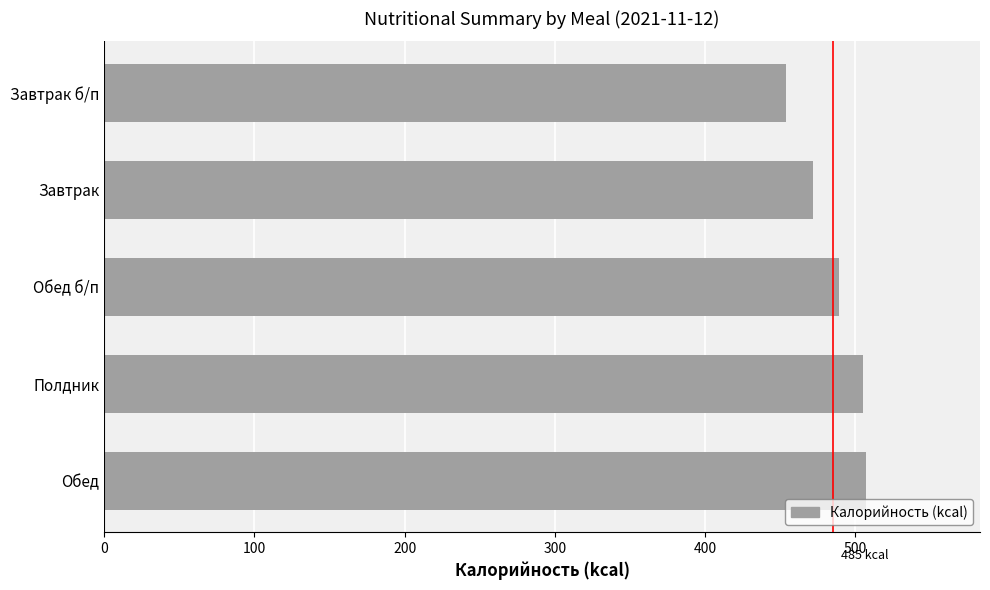

Which has a higher value, Обед б/п or Полдник?

Полдник